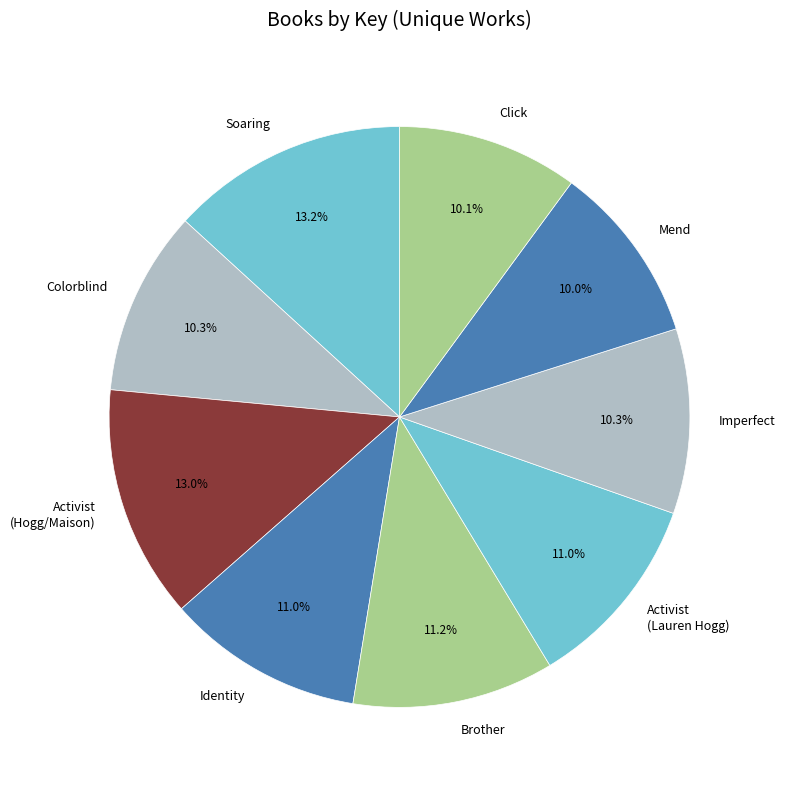

Is Soaring the majority of the pie?

No